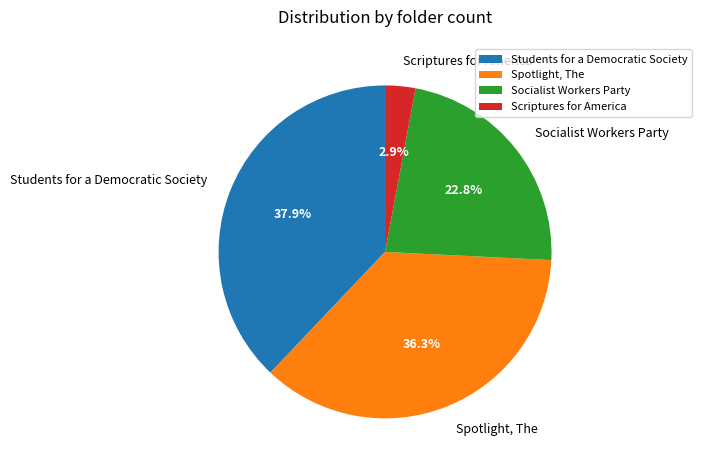

Is the sum of Socialist Workers Party and Scriptures for America greater than half?

No